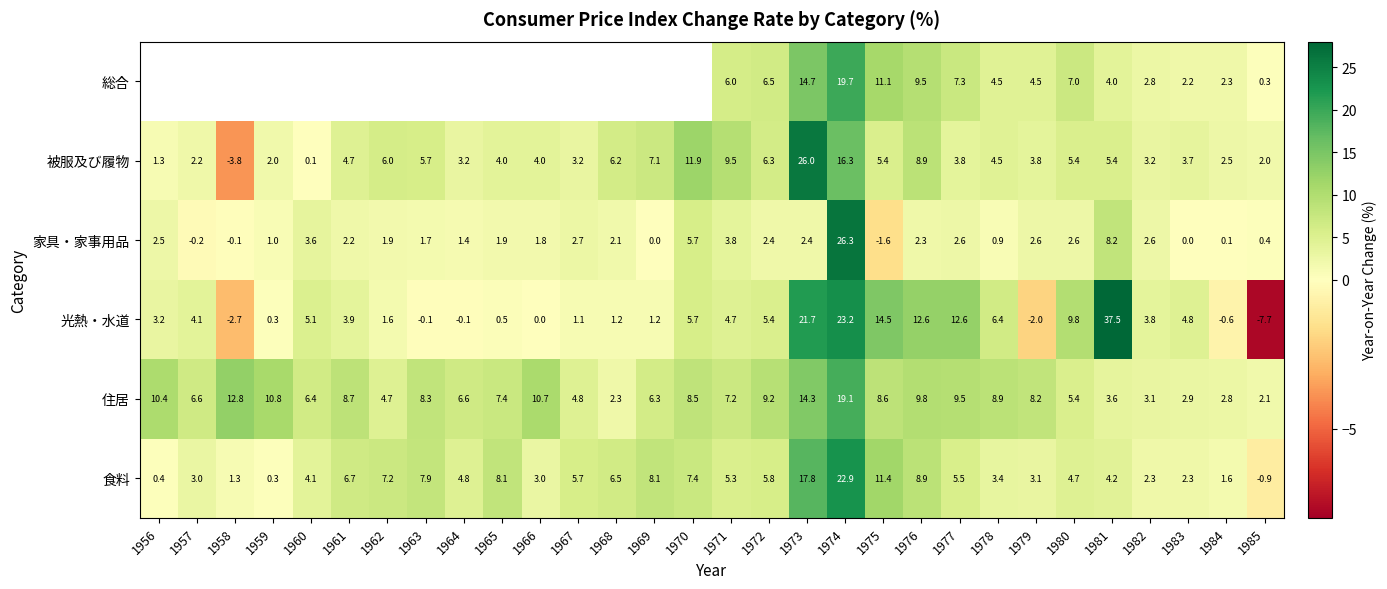

What is the smallest value displayed?

-7.7